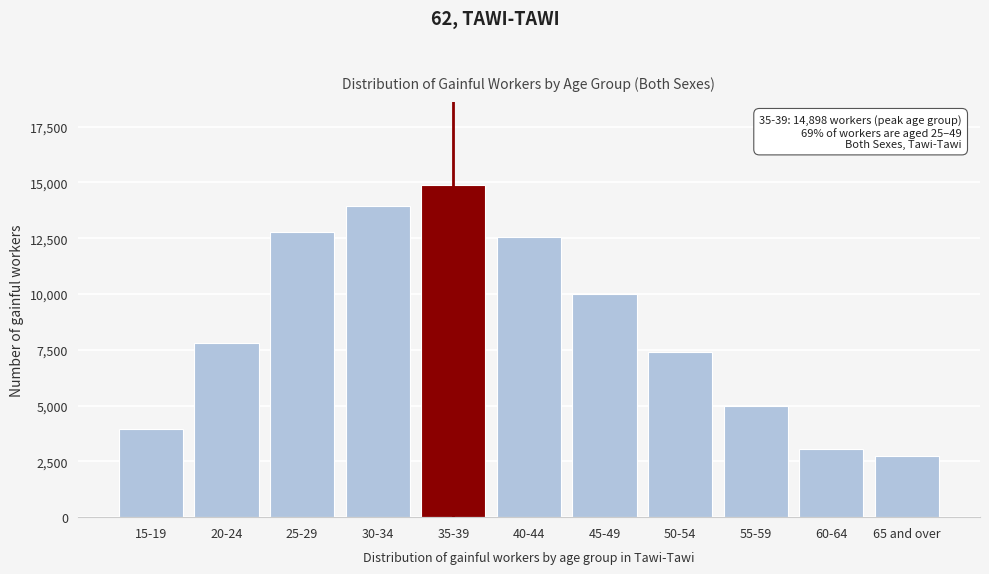

Reading left to right, transcribe all the data shown in this chart.

3934	7791	12779	13932	14898	12569	9983	7418	4971	3066	2753